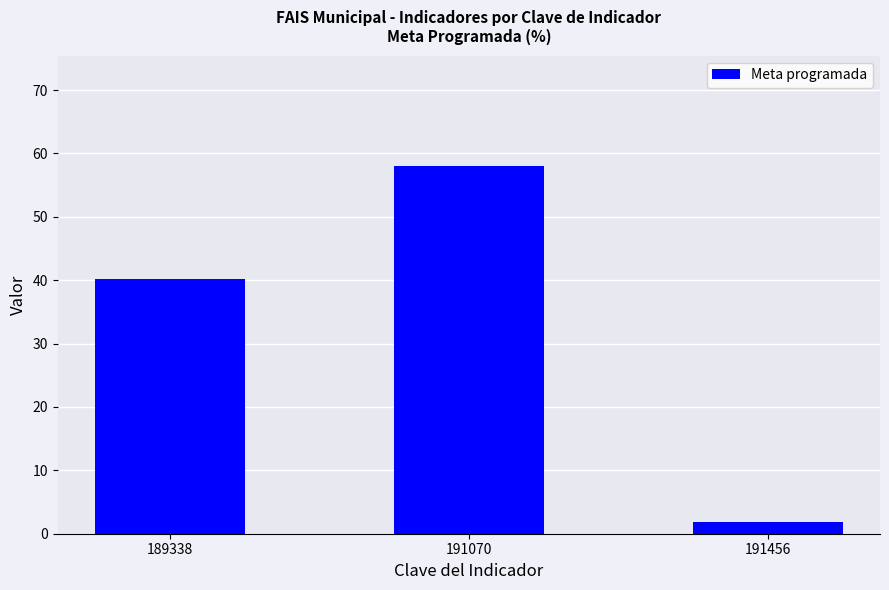

What is the approximate value at 189338?

40.2